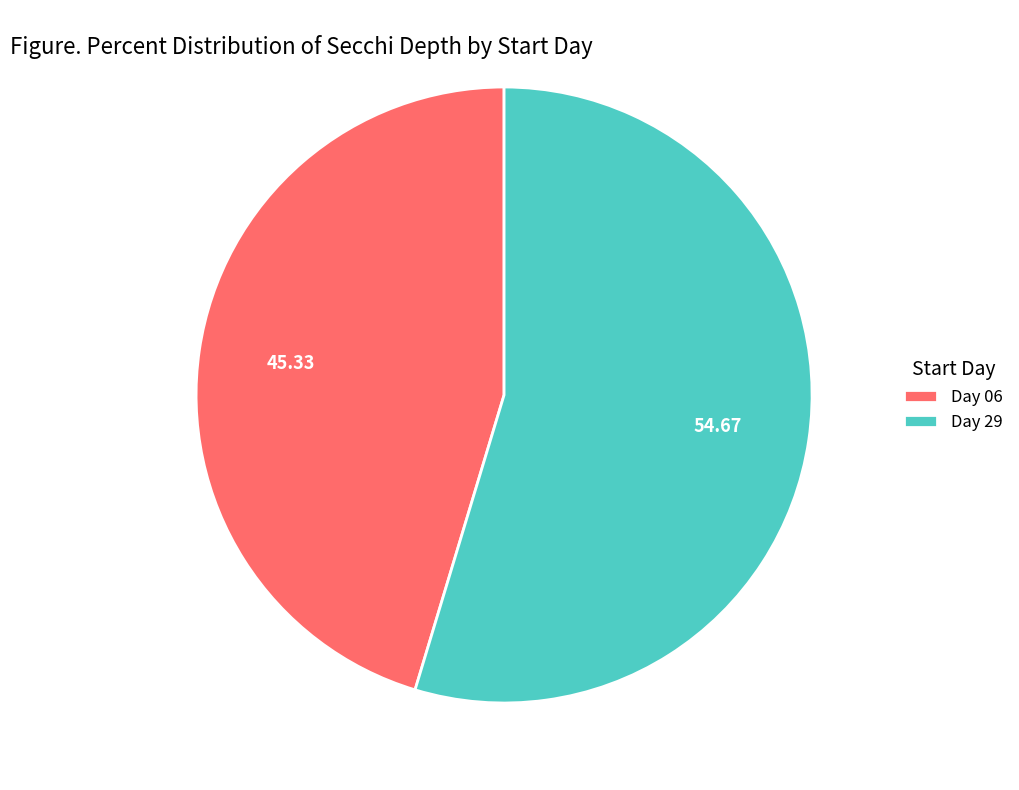

How many segments does this pie chart have?

2